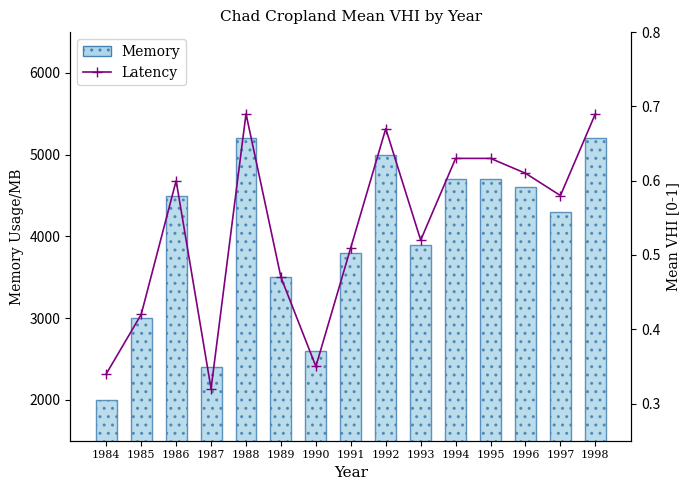

What is the sum of all Memory values?

59400.0